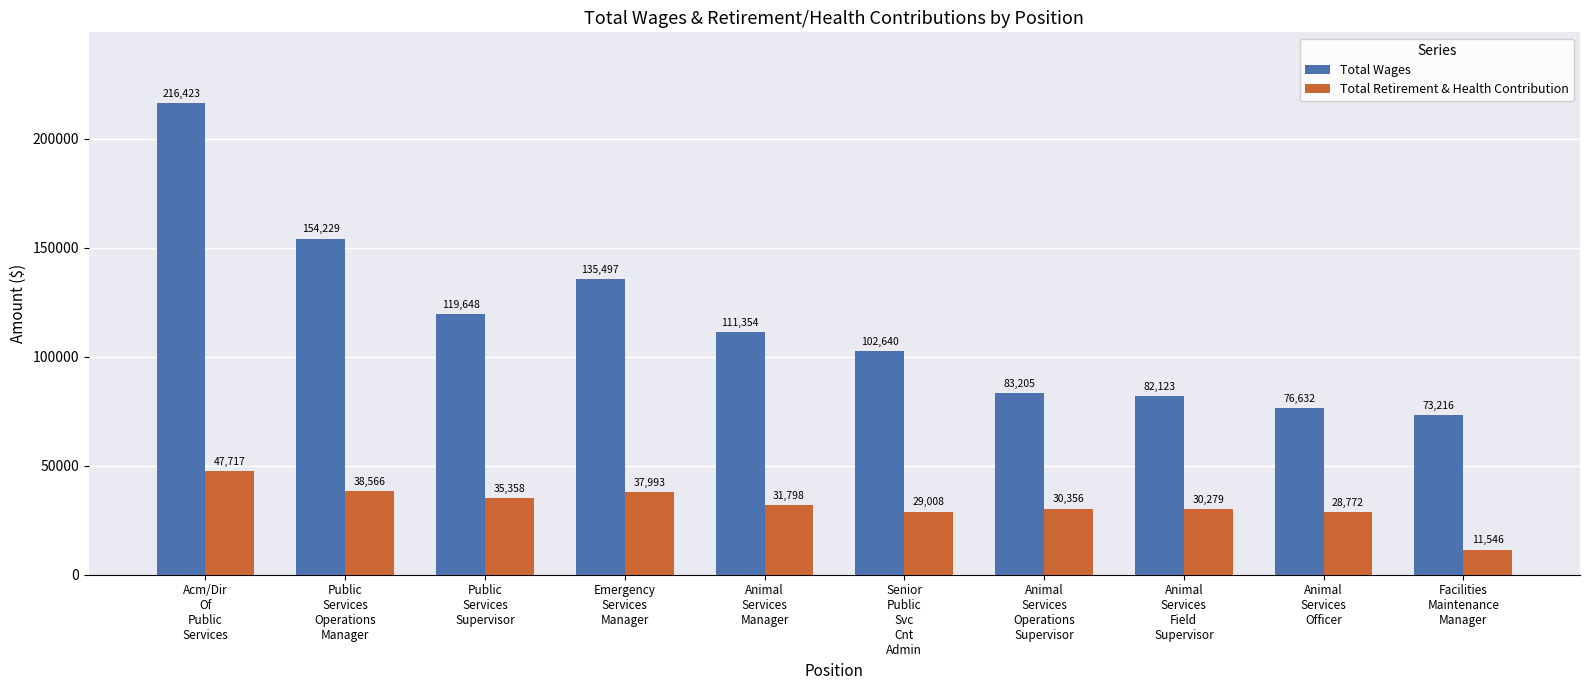

What is the total value across all series at Animal
Services
Operations
Supervisor?

113561